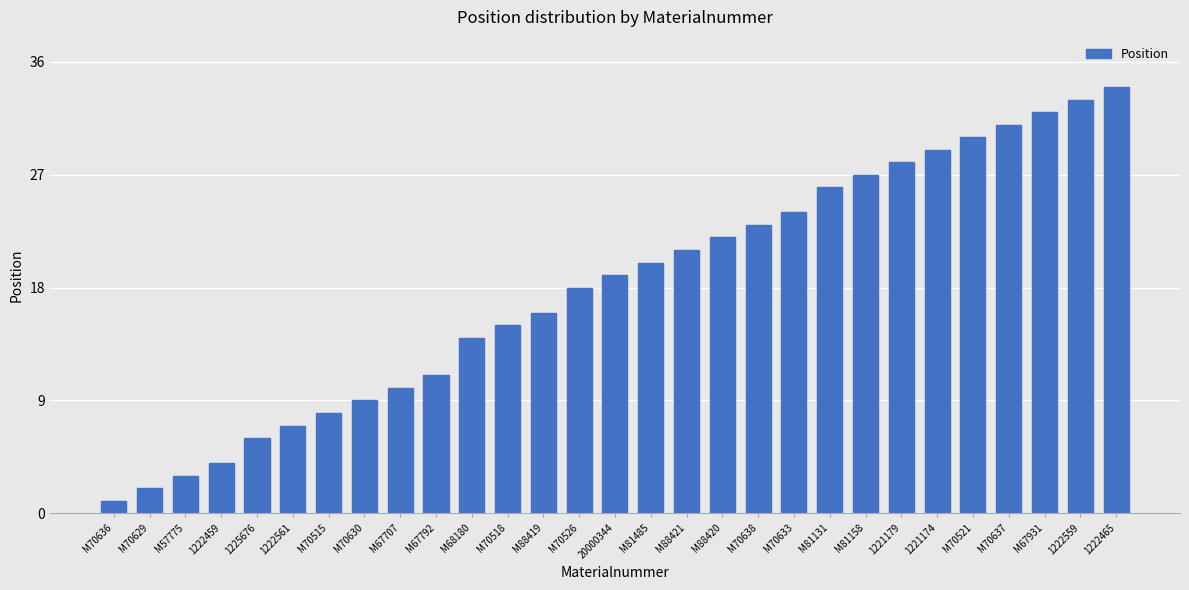

How many bars are there in total?

29